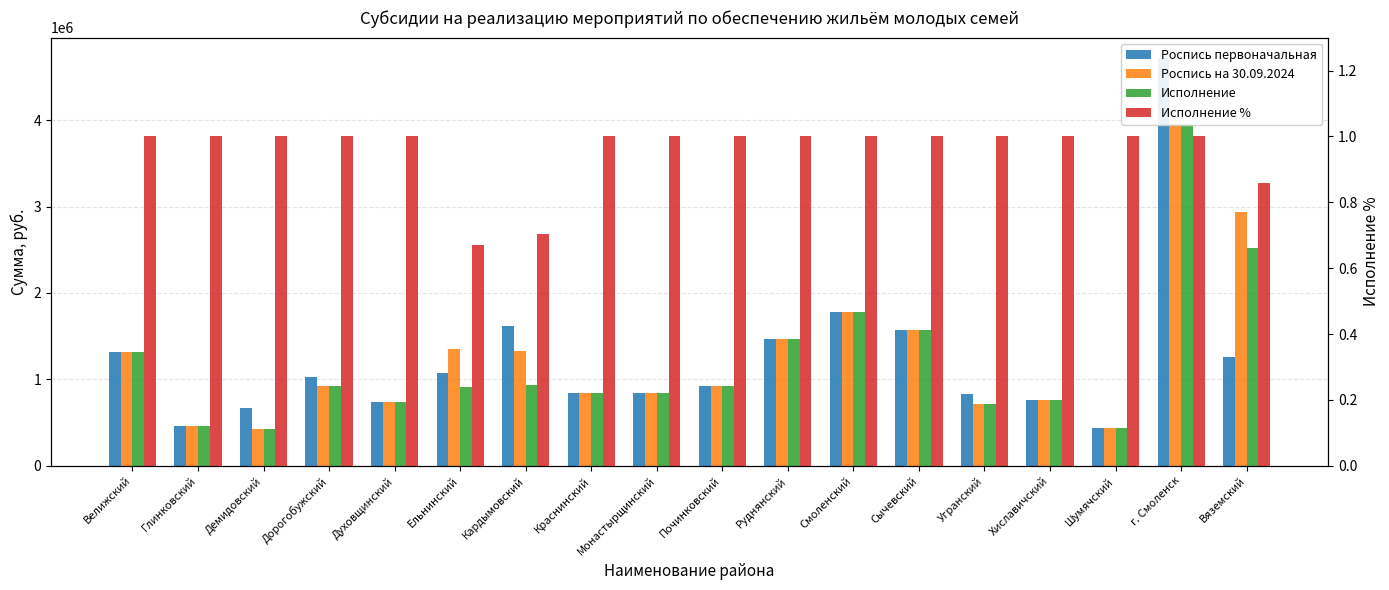

What is the total value across all series at Духовщинский?

2210142.0